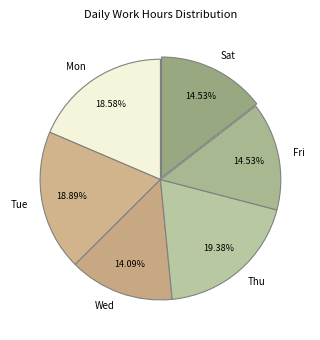

Between Fri and Tue, which is larger?

Tue